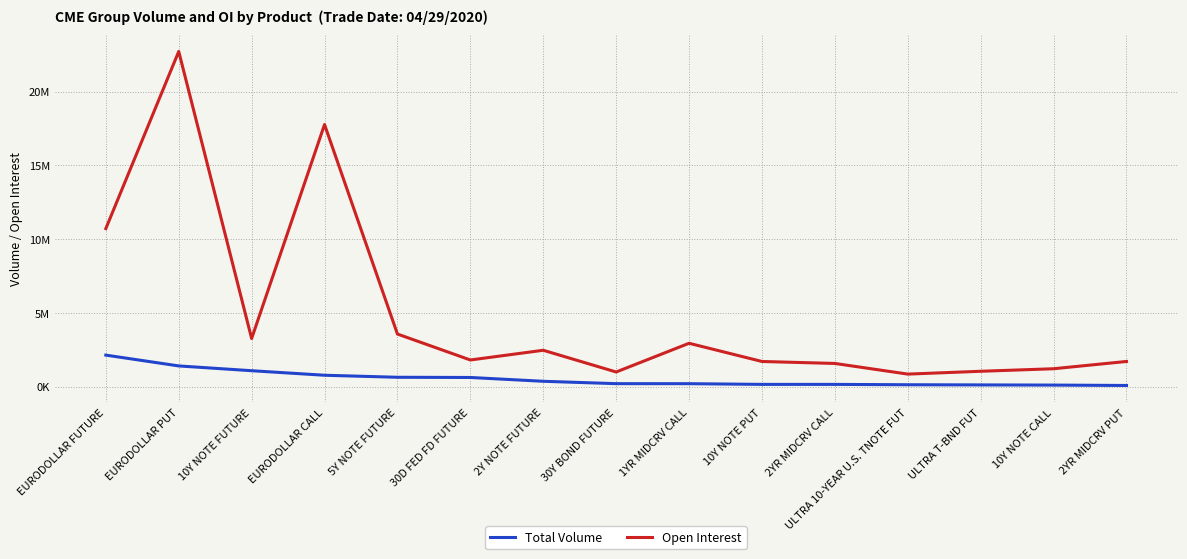

Which has a higher value, 30Y BOND FUTURE or 2YR MIDCRV CALL?

30Y BOND FUTURE